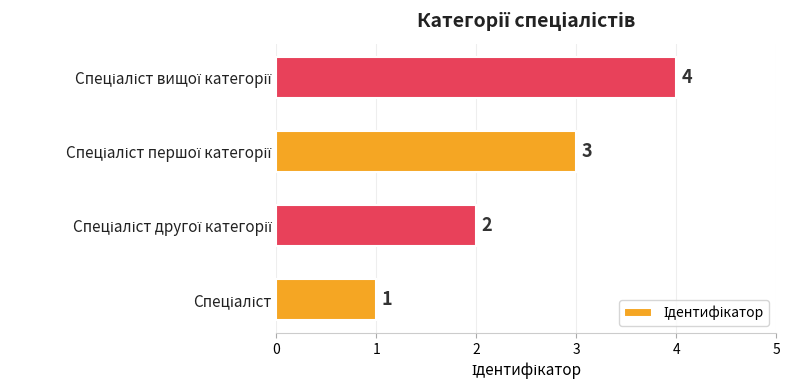

What is the difference between the maximum and minimum values?

3